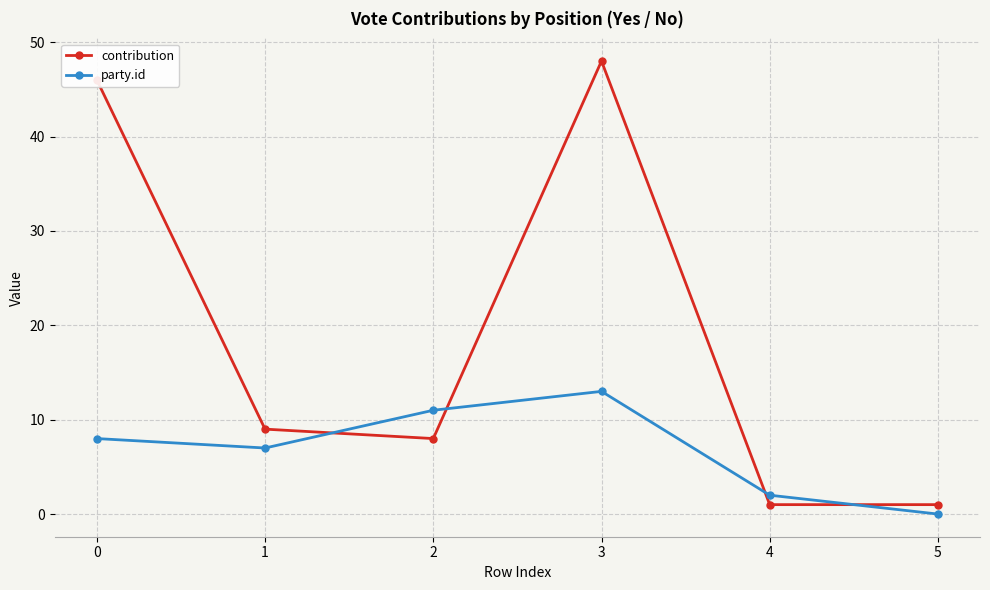

Is the value of party.id at 2 greater than the value of contribution at 1?

Yes